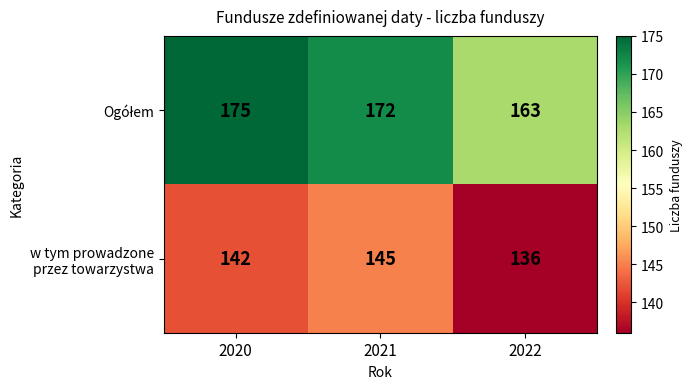

What is the difference between the highest and lowest values at 2022?

27